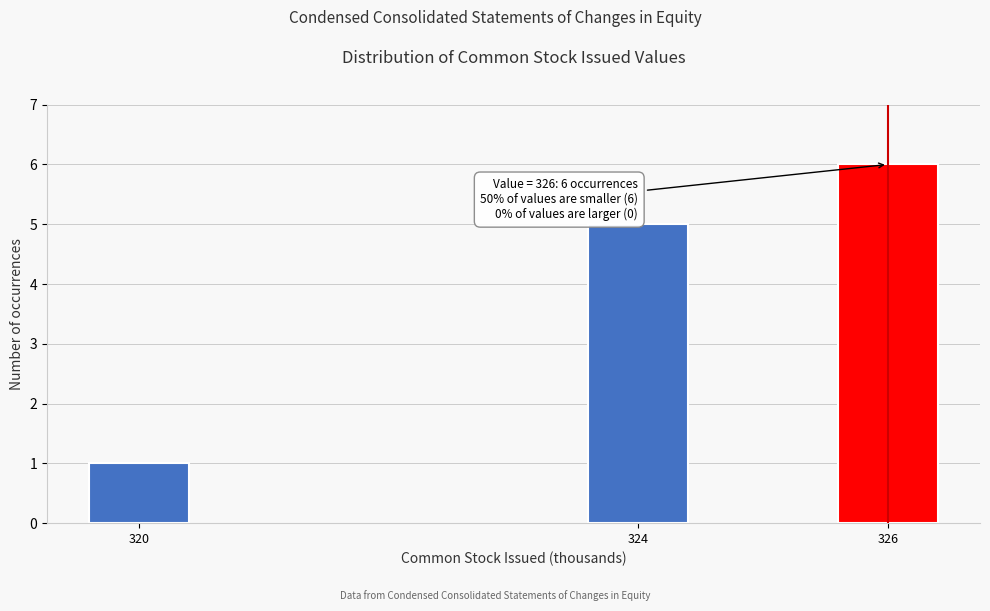

Reading left to right, extract all data points from this chart.

320=1	324=5	326=6